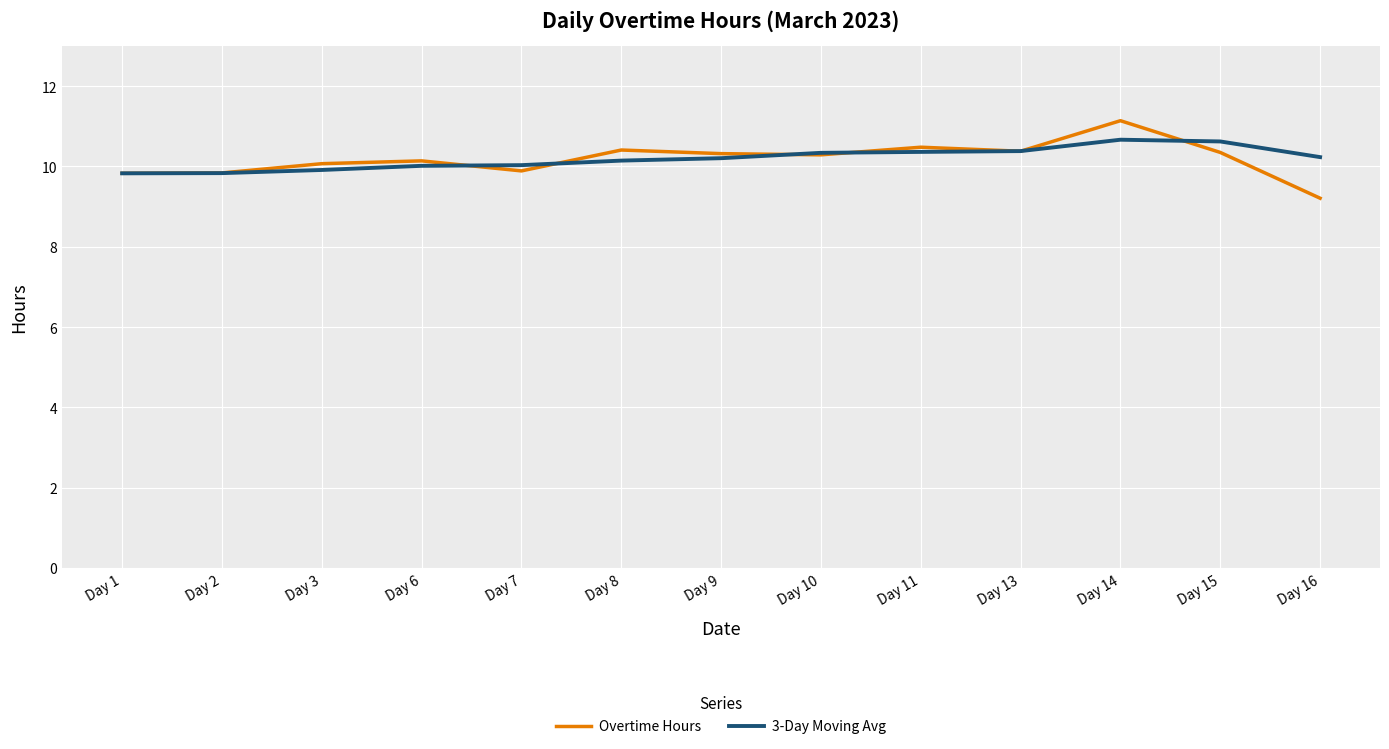

At which category does the chart reach its peak across all series?

Day 14